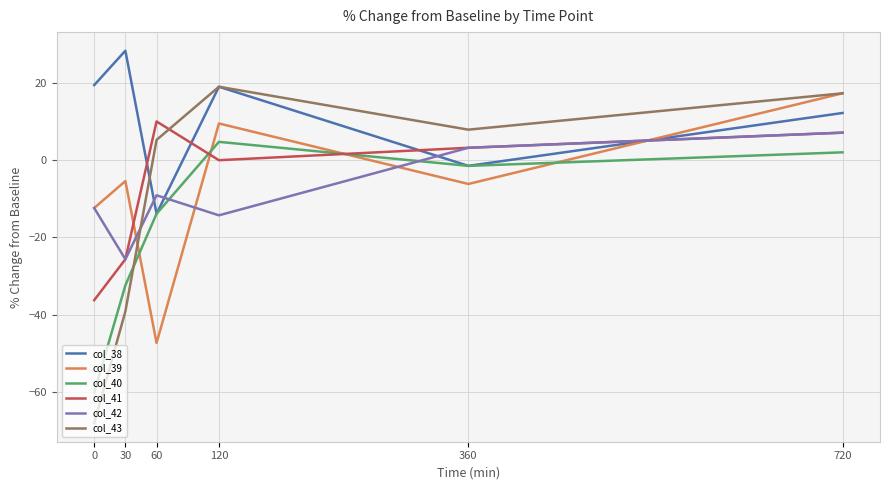

How many values in the col_39 series exceed -5?

2